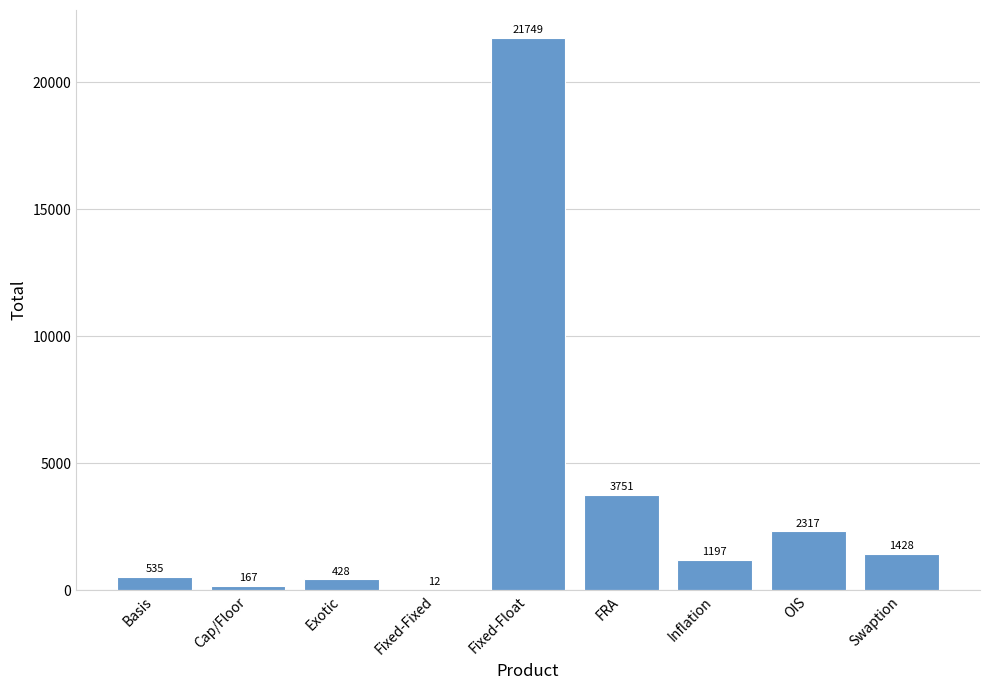

At which label is the value closest to 10880?

FRA